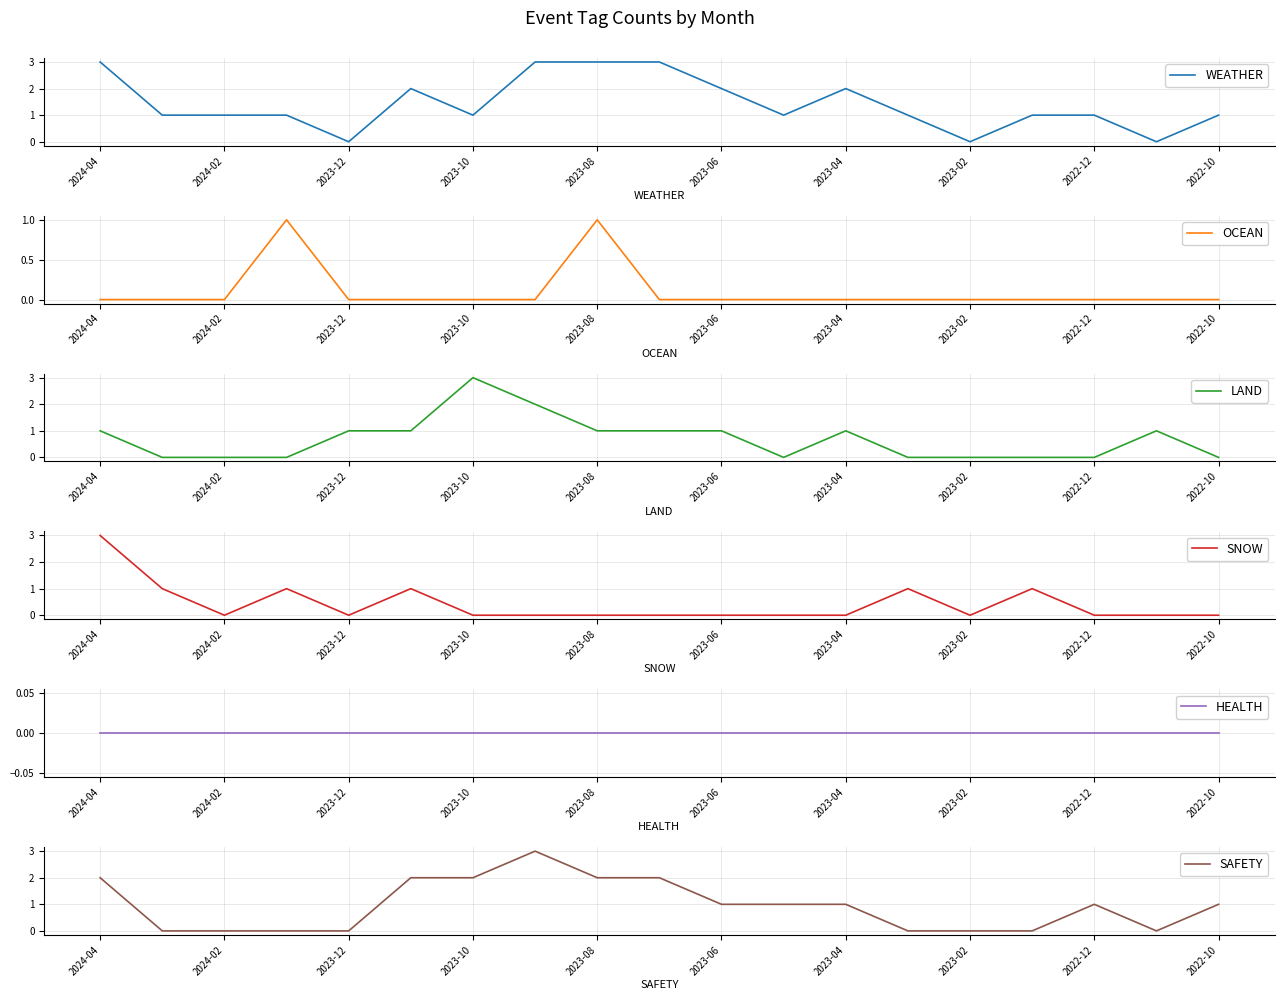

Which series changed the most between 2022-12 and 11?

WEATHER